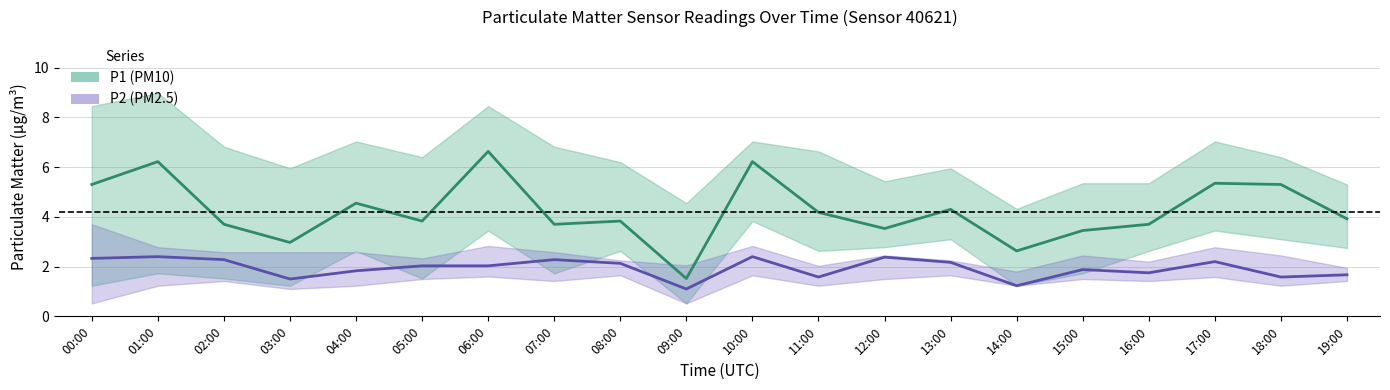

List the labels in order of P2 (PM2.5) value, largest first.

01:00, 10:00, 12:00, 00:00, 02:00, 07:00, 17:00, 13:00, 08:00, 05:00, 06:00, 15:00, 04:00, 16:00, 19:00, 11:00, 18:00, 03:00, 14:00, 09:00